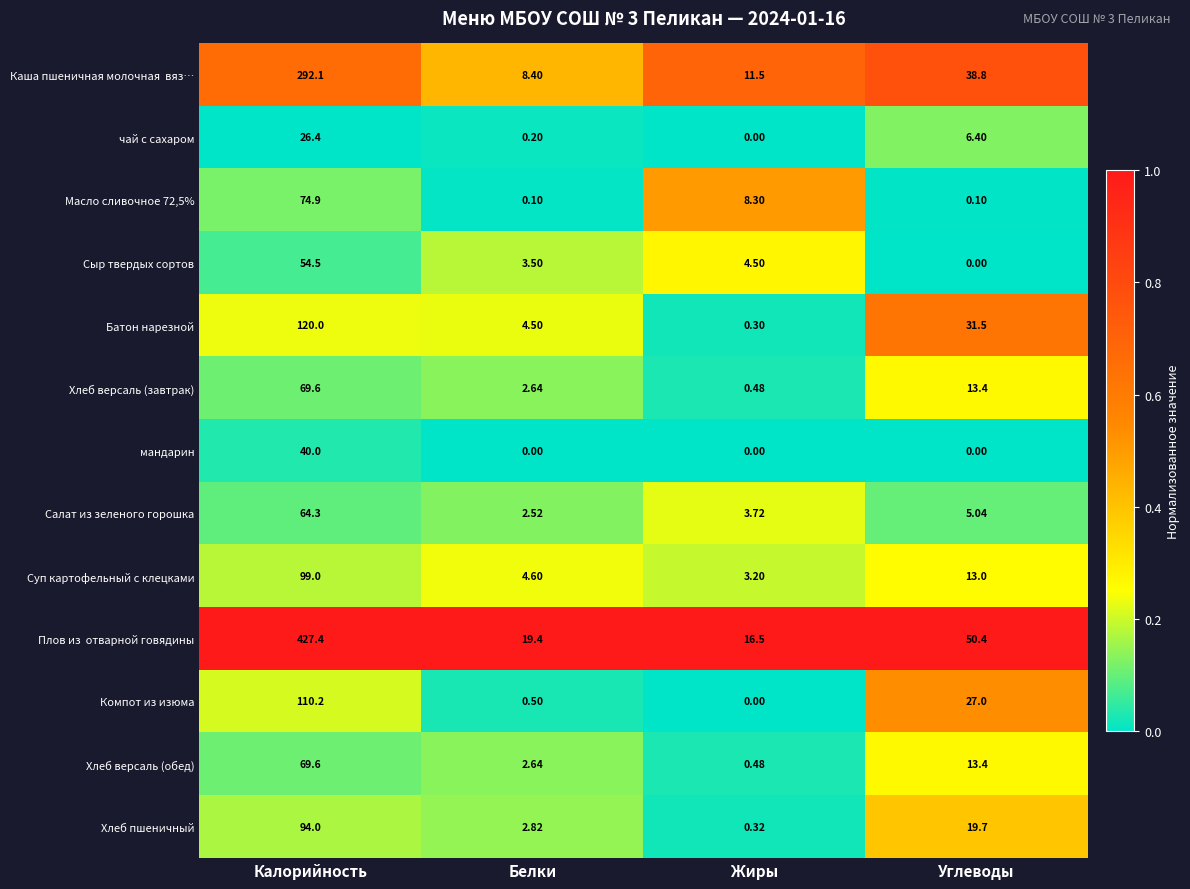

At which label is Салат из зеленого горошка closest to 33?

Углеводы